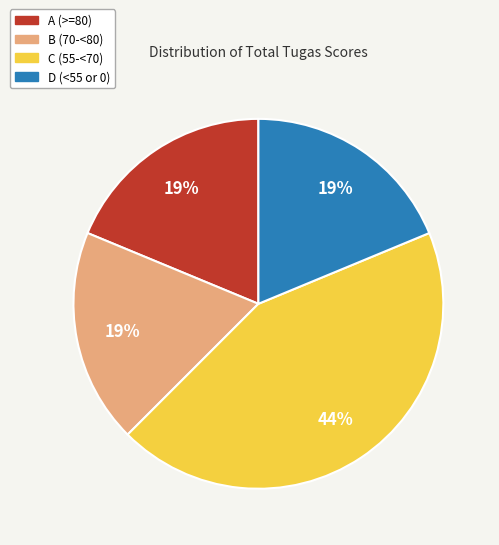

To the nearest percent, what is the average slice percentage?

25%